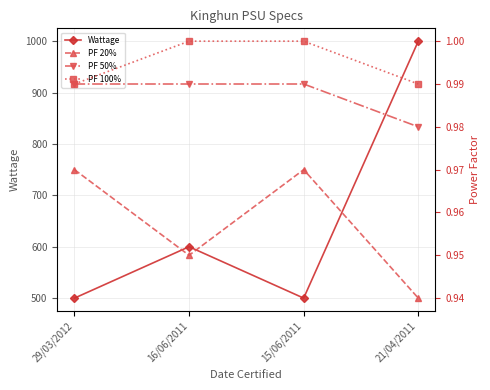

Which category has the highest value in the PF 50% series?

29/03/2012